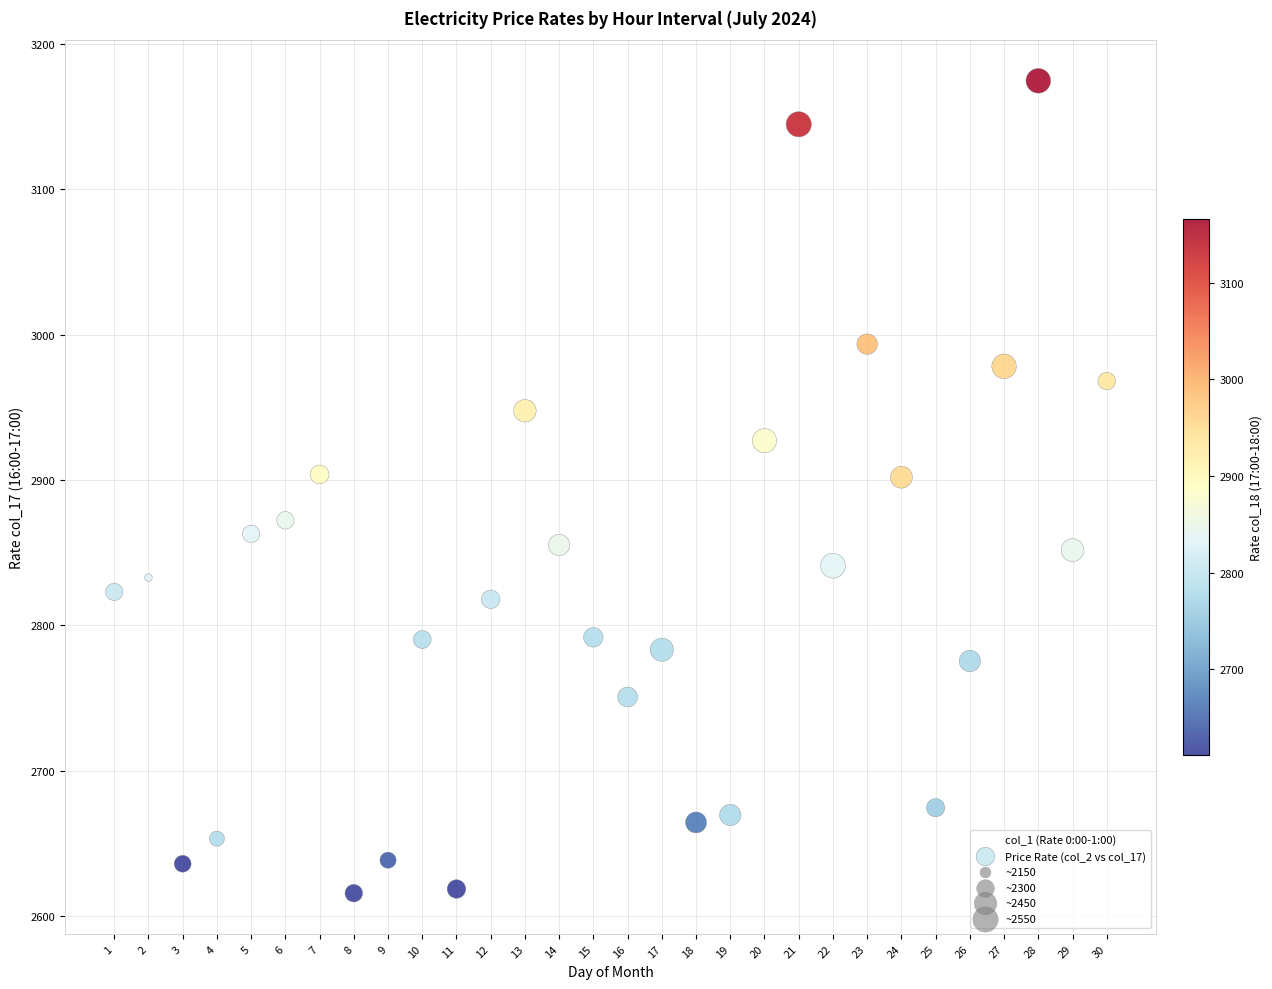

What is the range of X values (max minus min)?

29.0